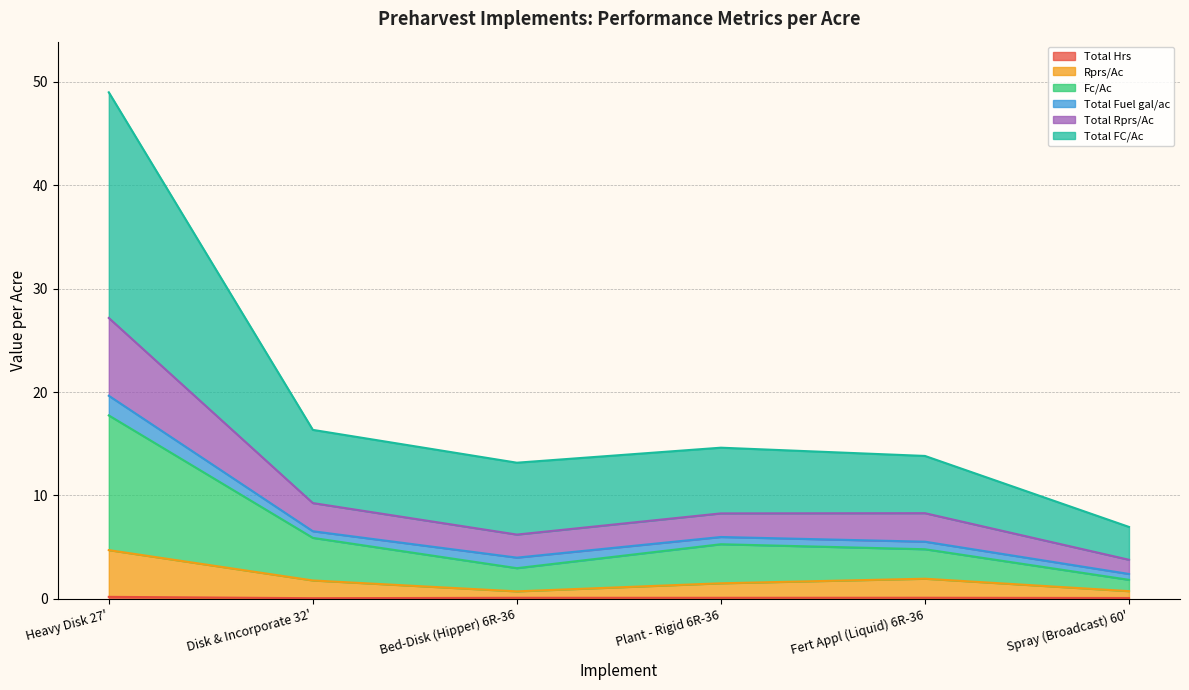

How many values in the Rprs/Ac series exceed 1?

4